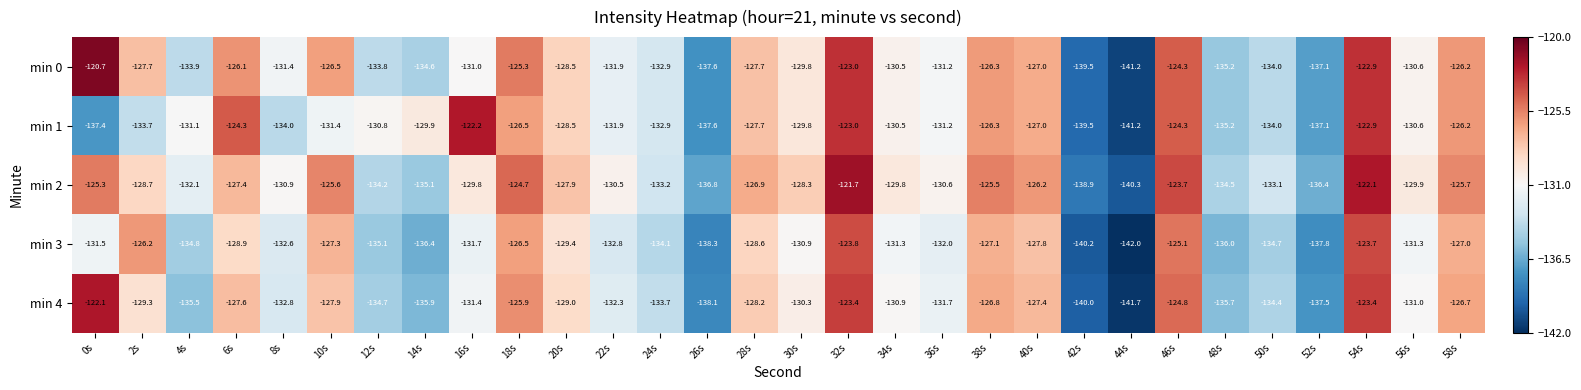

At which label is min 2 closest to -131?

8s